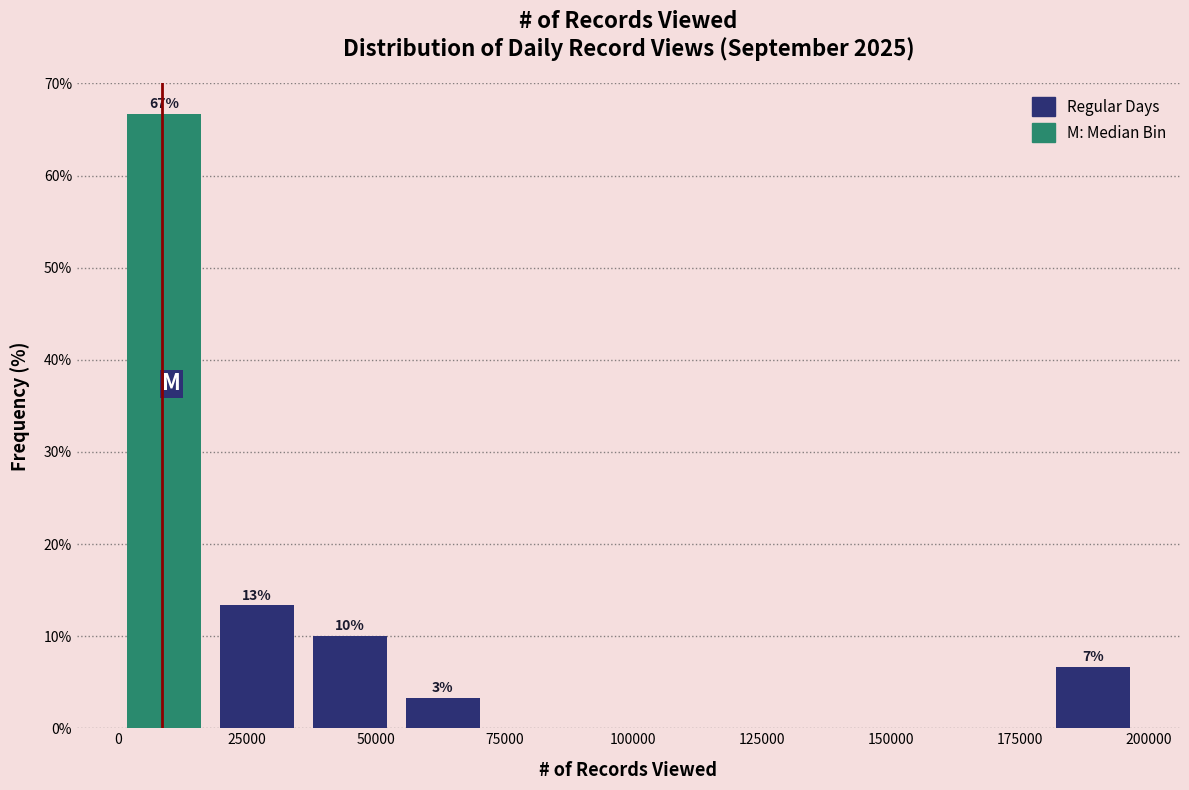

Around what value on the x-axis is the tallest bar? Give the approximate position of its centre, as read against the axis.

10000